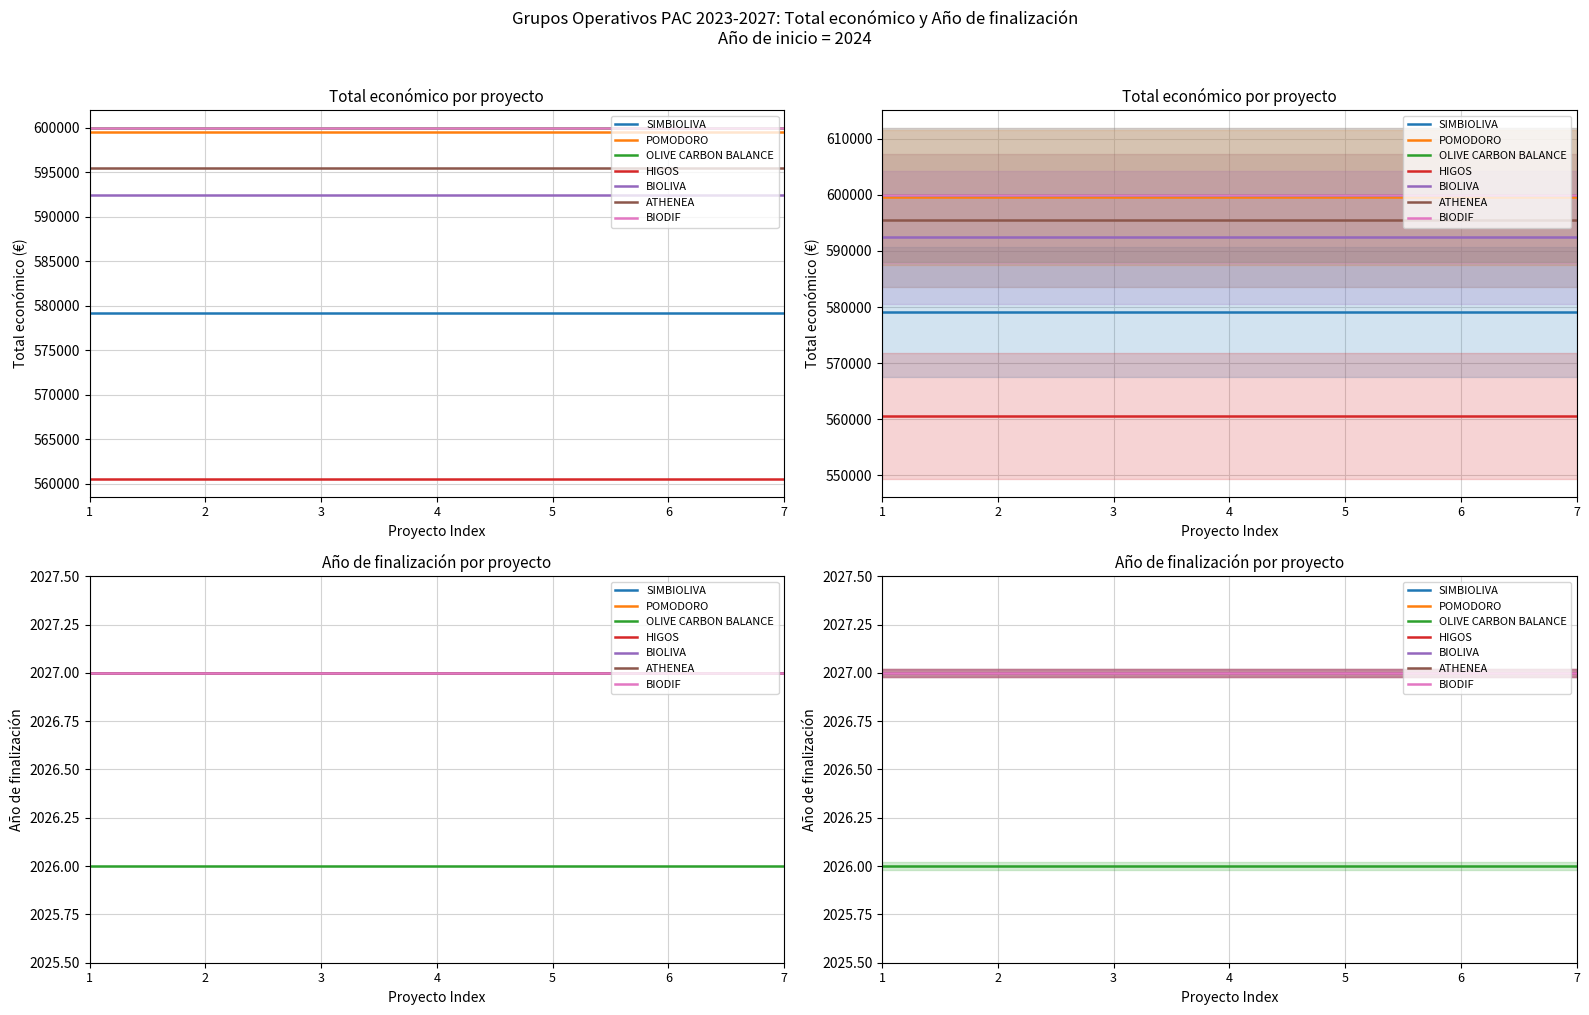

True or false: Total económico and Año de finalización intersect in this chart.

False